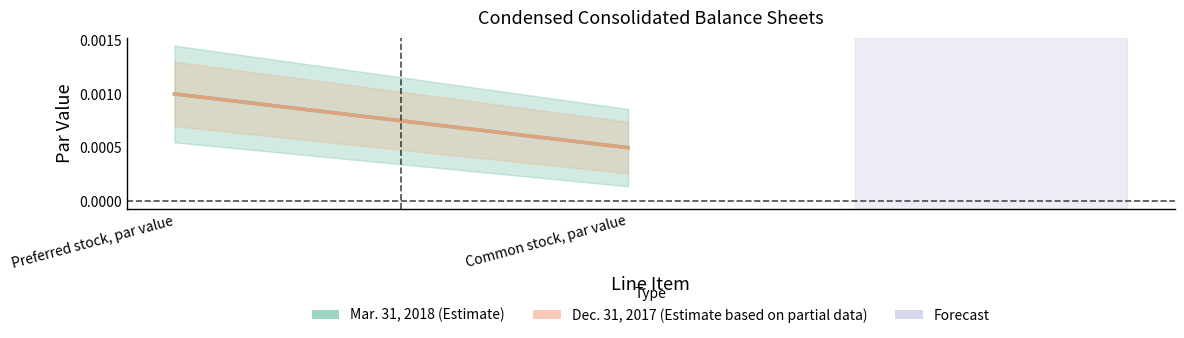

What position from the left is Preferred stock, par value?

1